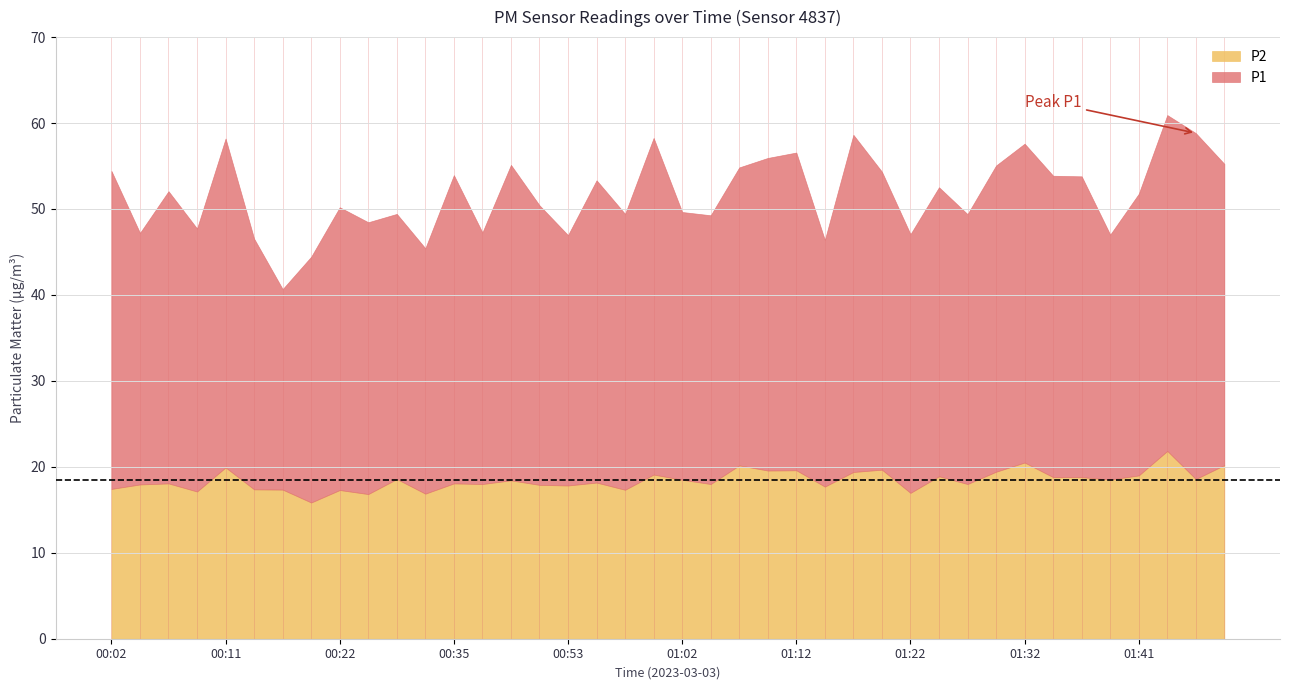

At which category does P1 reach its first local valley?

00:04